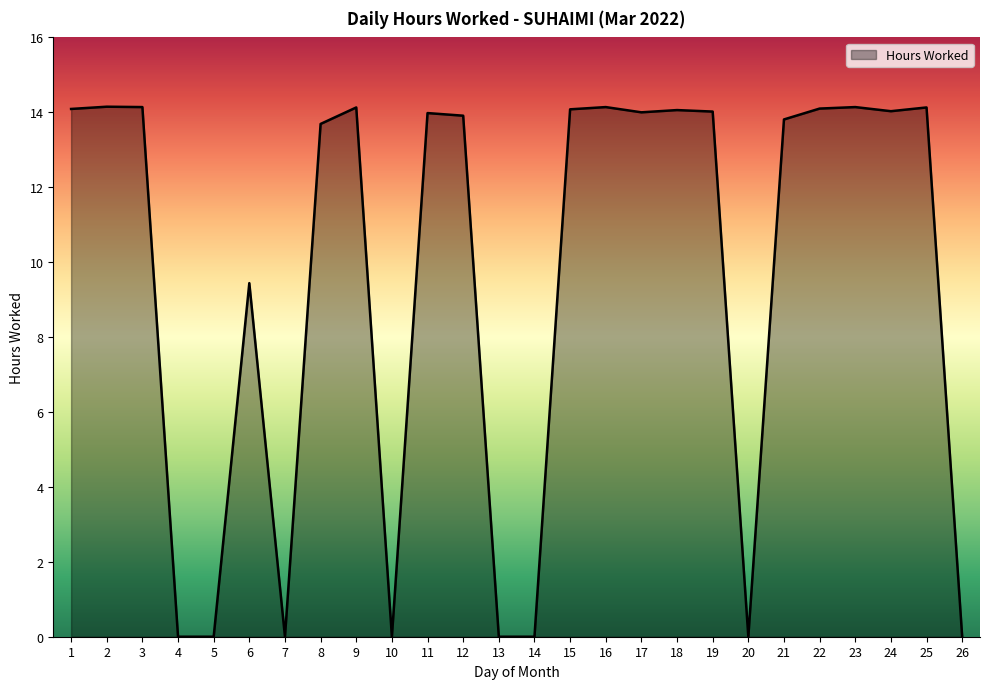

How many lines are shown in the chart?

1